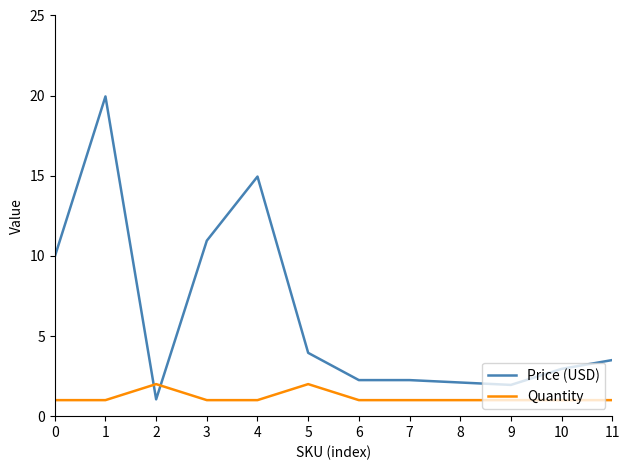

Which series has the largest range (max minus min)?

Price (USD)